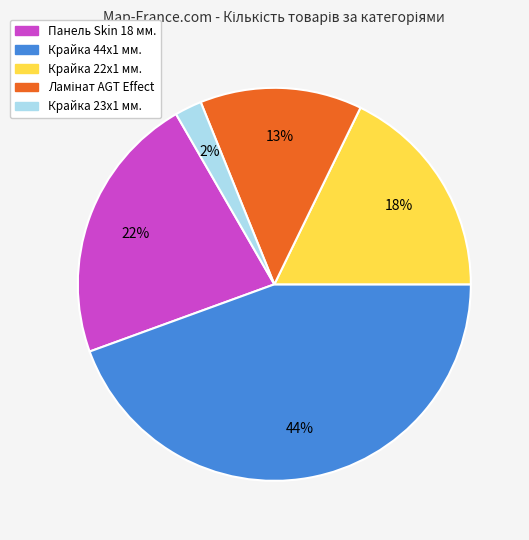

To the nearest percent, what is the difference between the Крайка 22x1 мм. and Панель Skin 18 мм. slice percentages?

4%